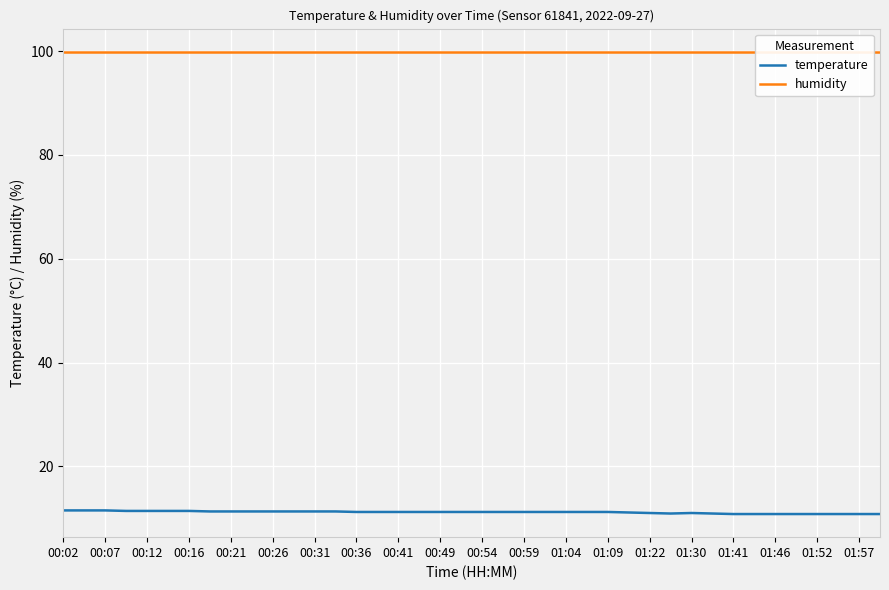

Is it true that temperature equals 11.3 at 00:21?

True